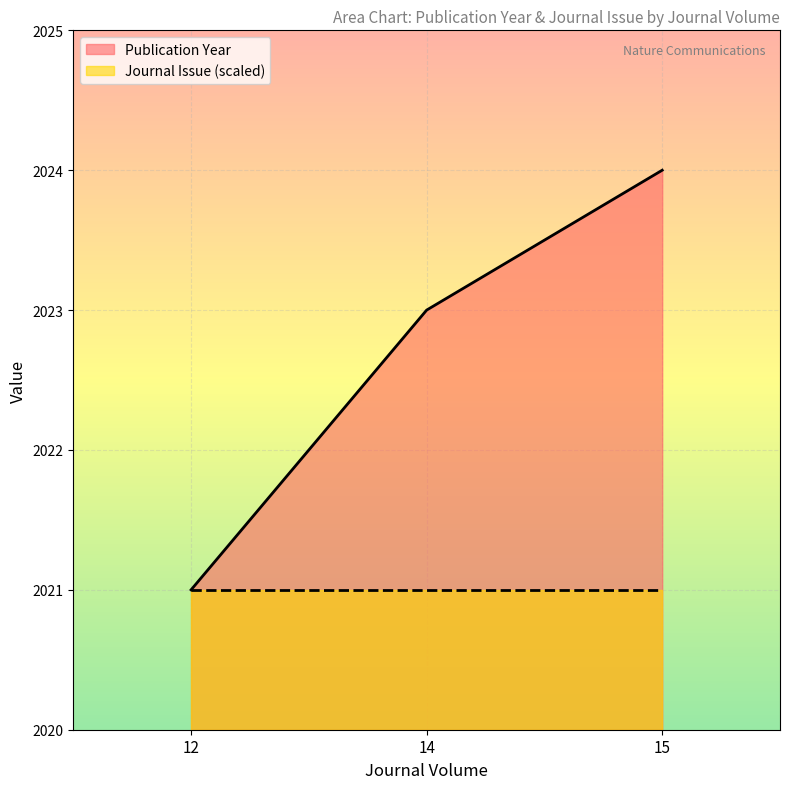

Is it true that the value at 15 is 3169?

False